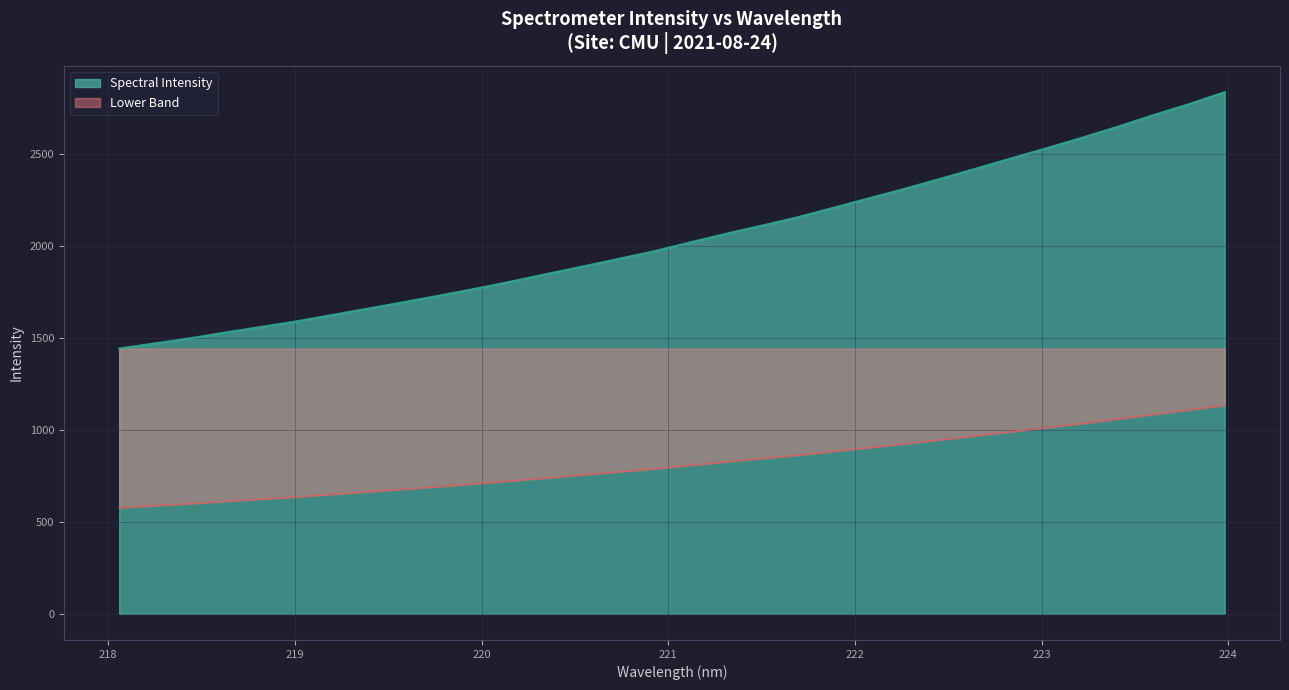

What is the approximate value at 218.0596?

1443.7